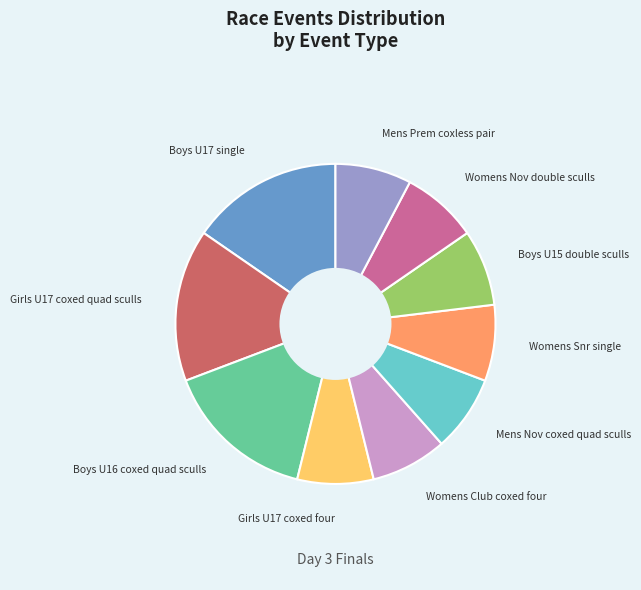

Does Mens Nov coxed quad sculls represent more than half of the total?

No